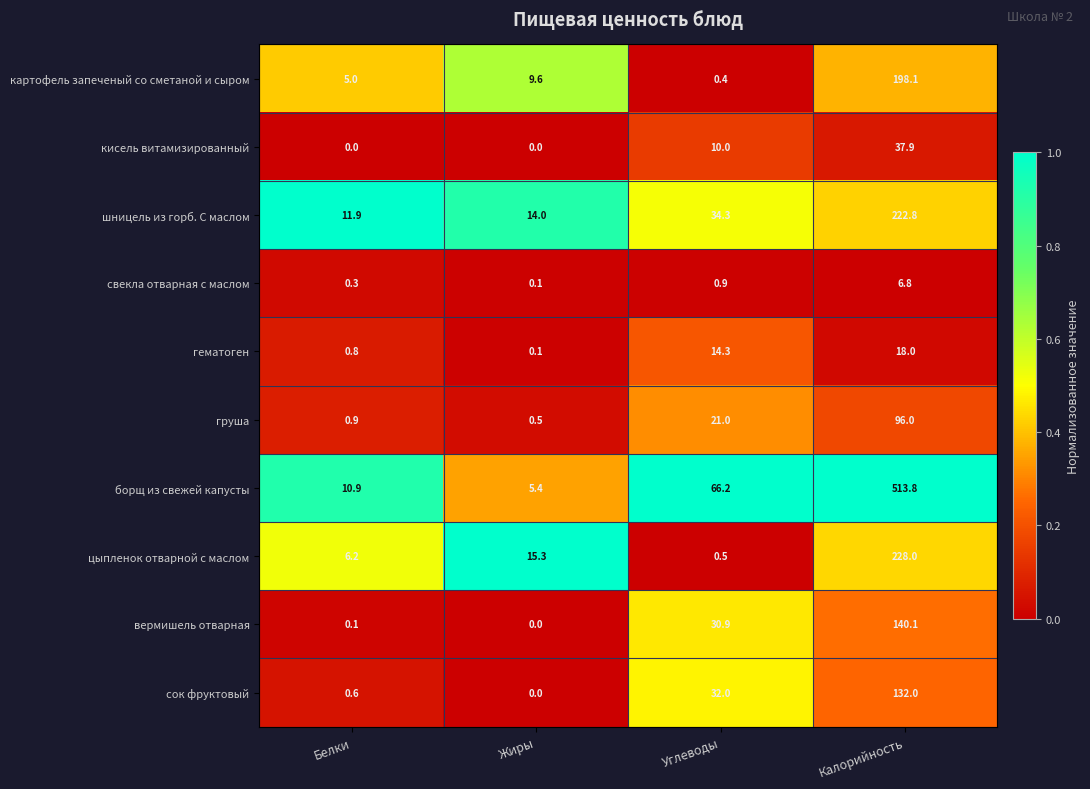

What is the difference between the highest and lowest values at Белки?

11.9